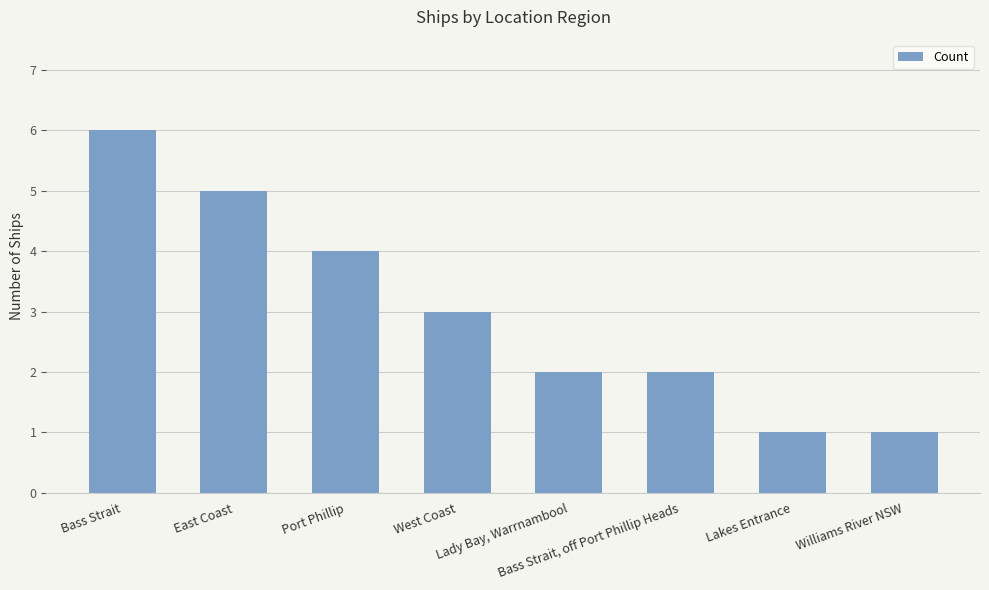

True or false: the data shows 1 at West Coast.

False